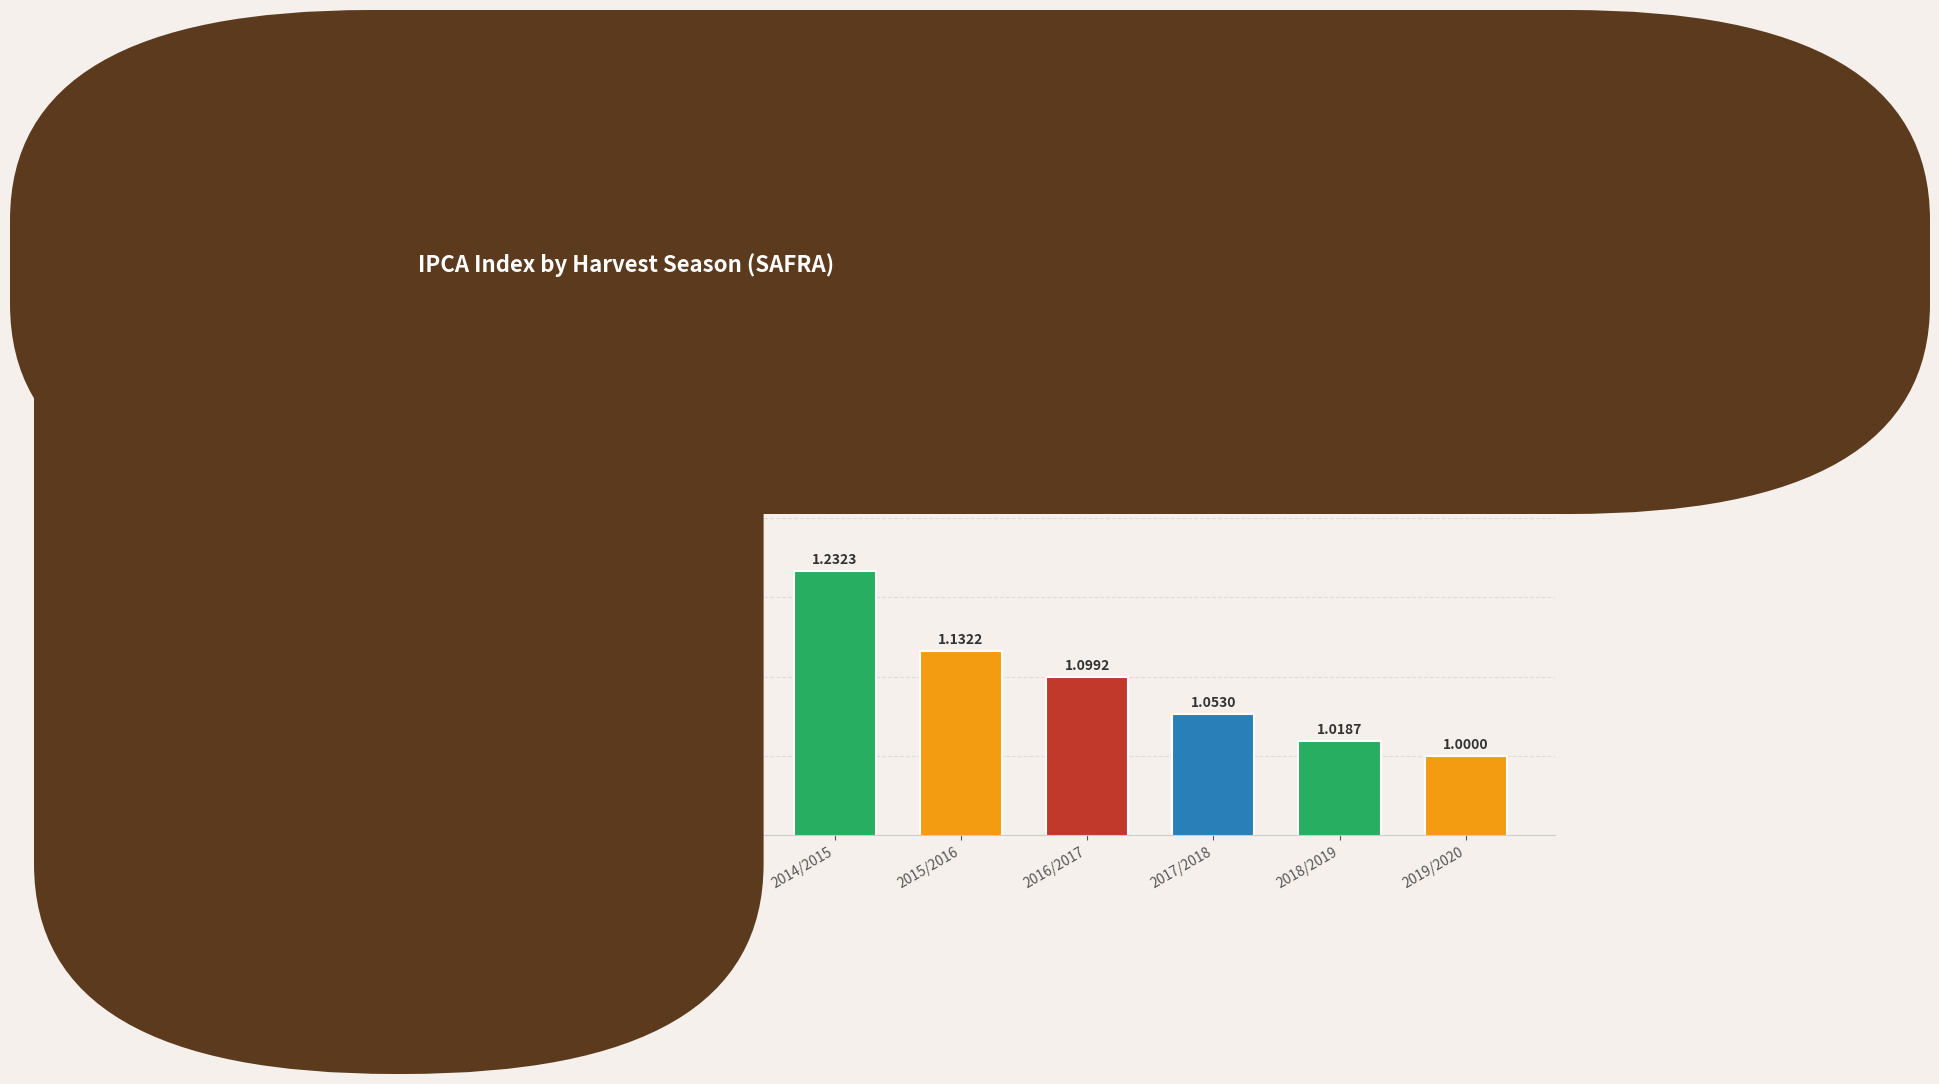

True or false: the data shows 1.1 at 2015/2016.

True